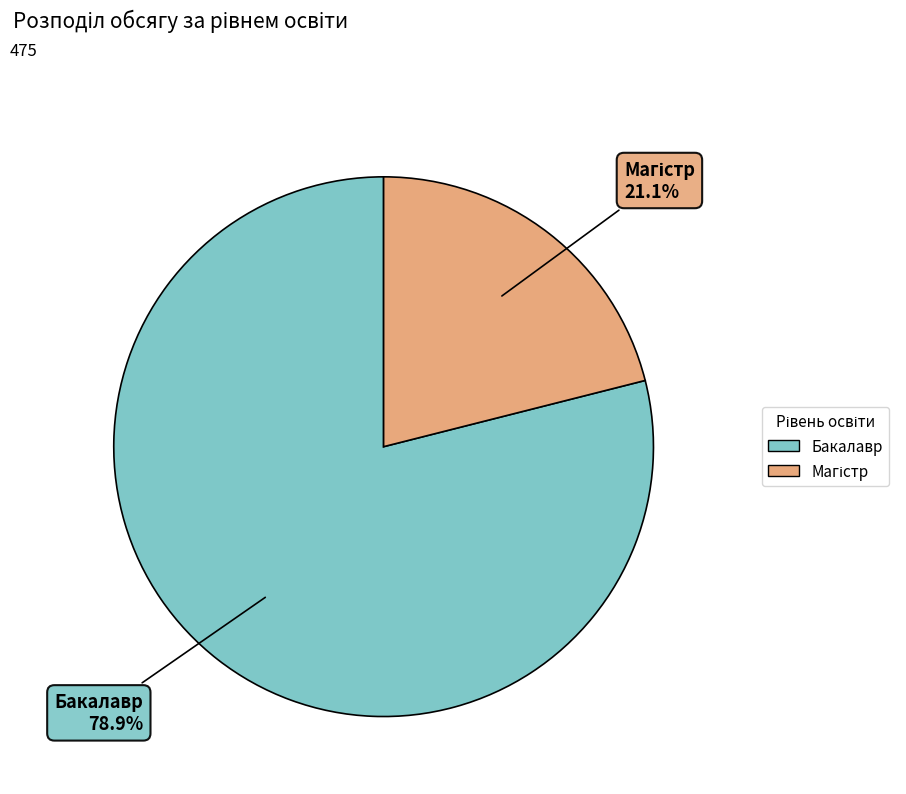

Which category has the biggest portion of the pie?

Бакалавр